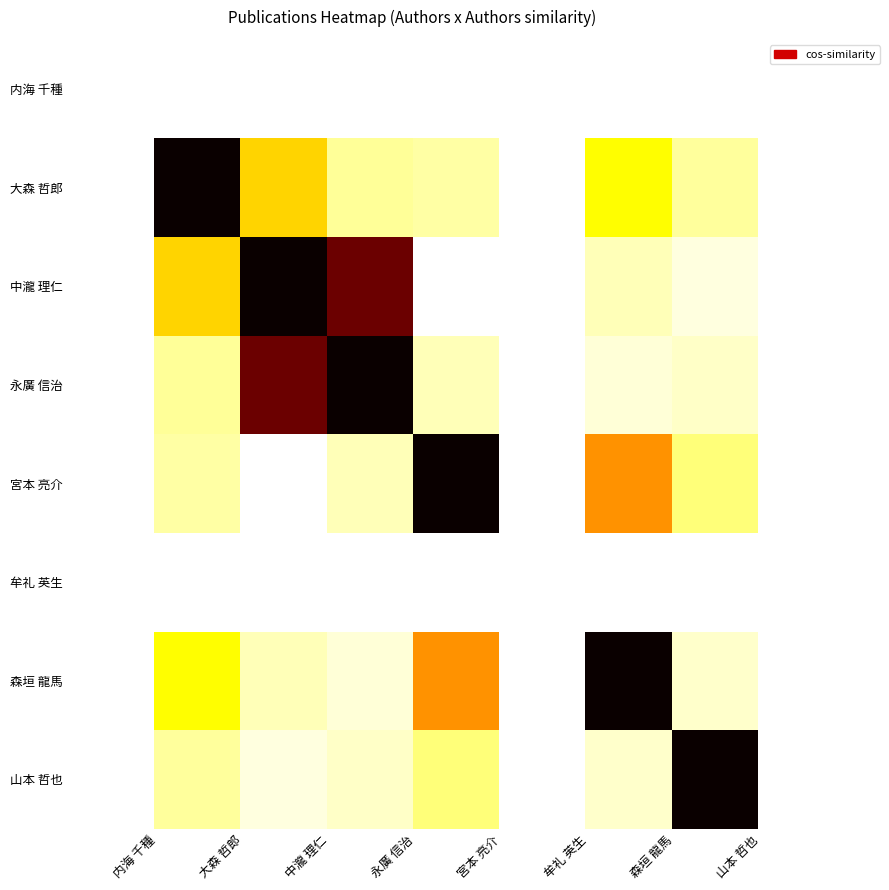

What is the spread (max minus min) of values at 中瀧 理仁?

1.0